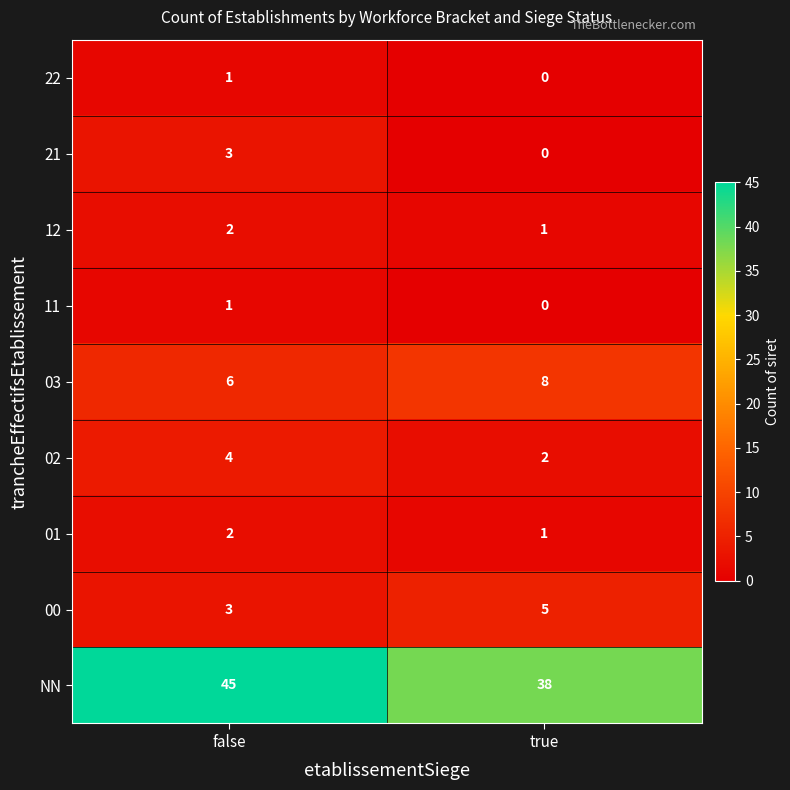

What is the greatest value displayed?

45